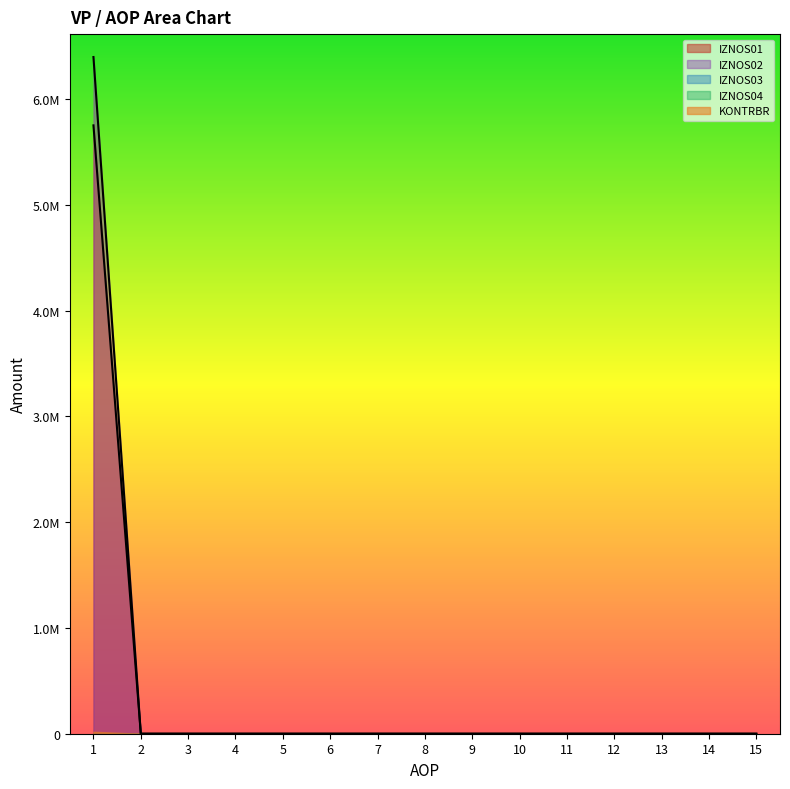

Does the chart display data point markers on the line(s)?

No